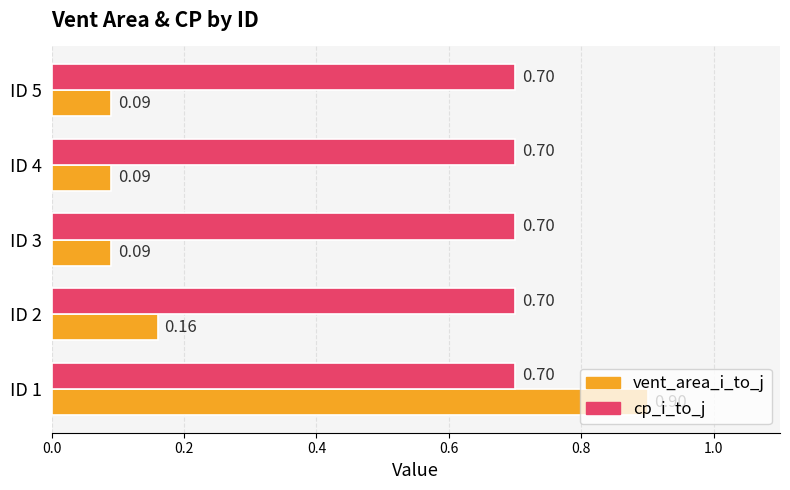

Which series has the largest total across all categories?

cp_i_to_j